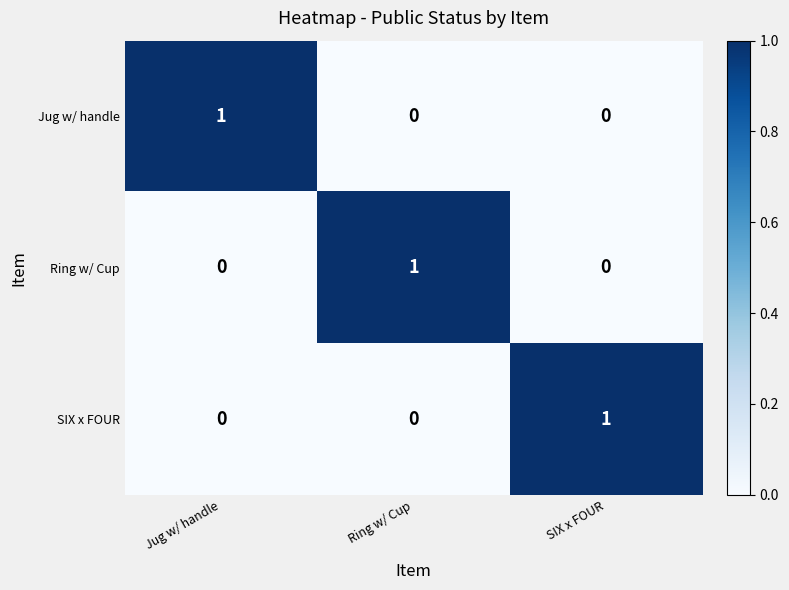

The Jug w/ handle series shows 2 at Jug w/ handle. True or false?

False